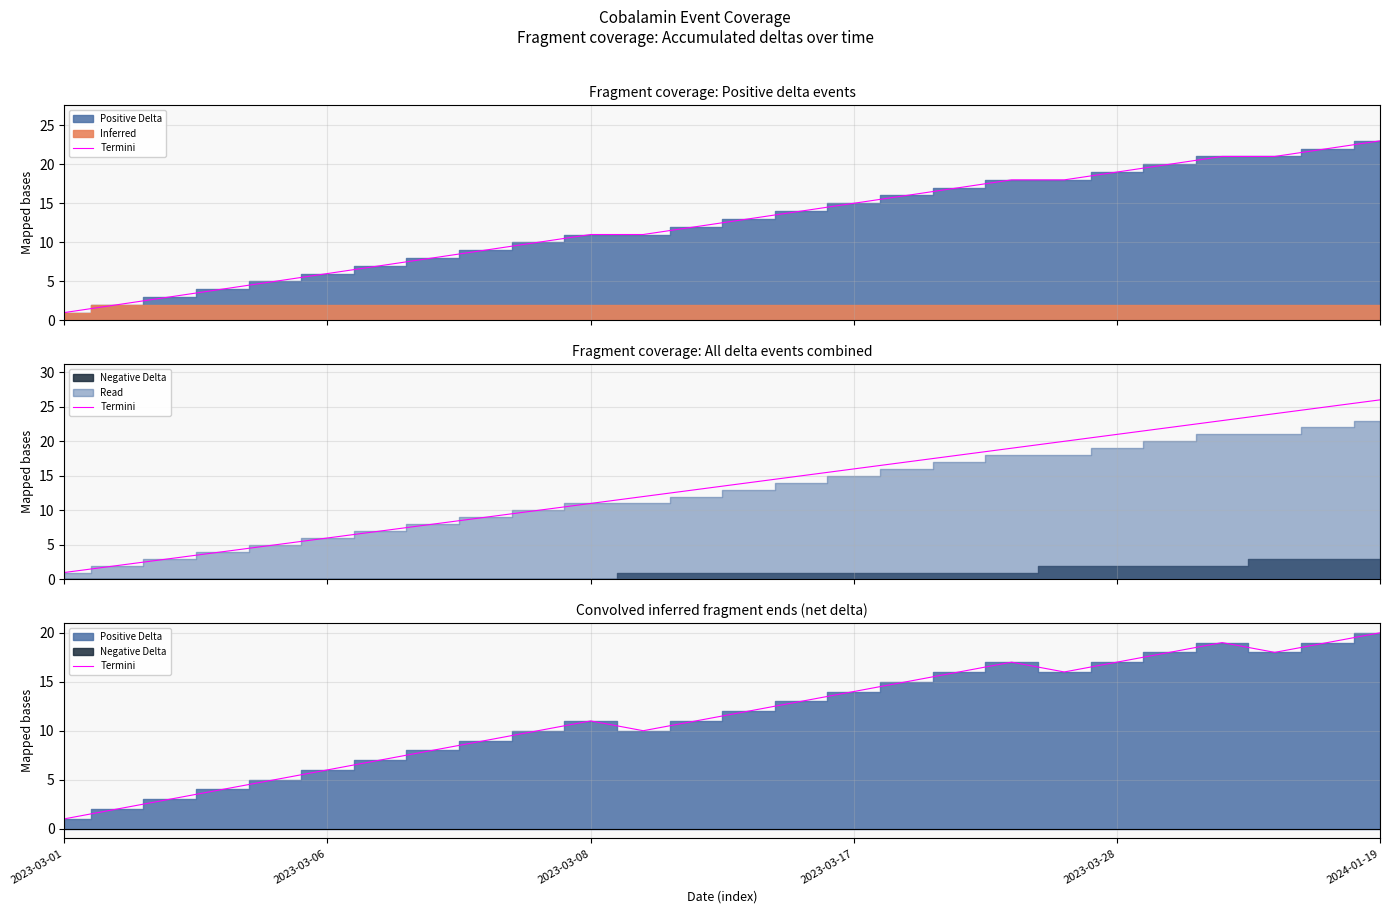

Is it true that the value at 18 is 17?

True